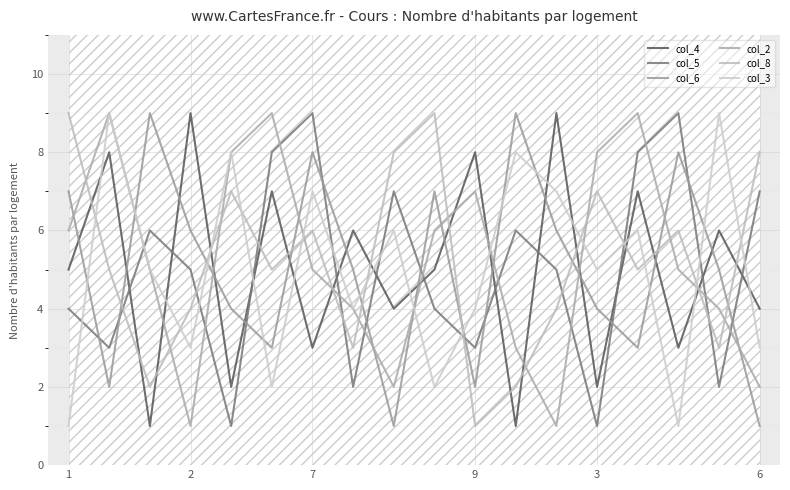

What are all the series names shown in the legend?

col_4, col_5, col_6, col_2, col_8, col_3